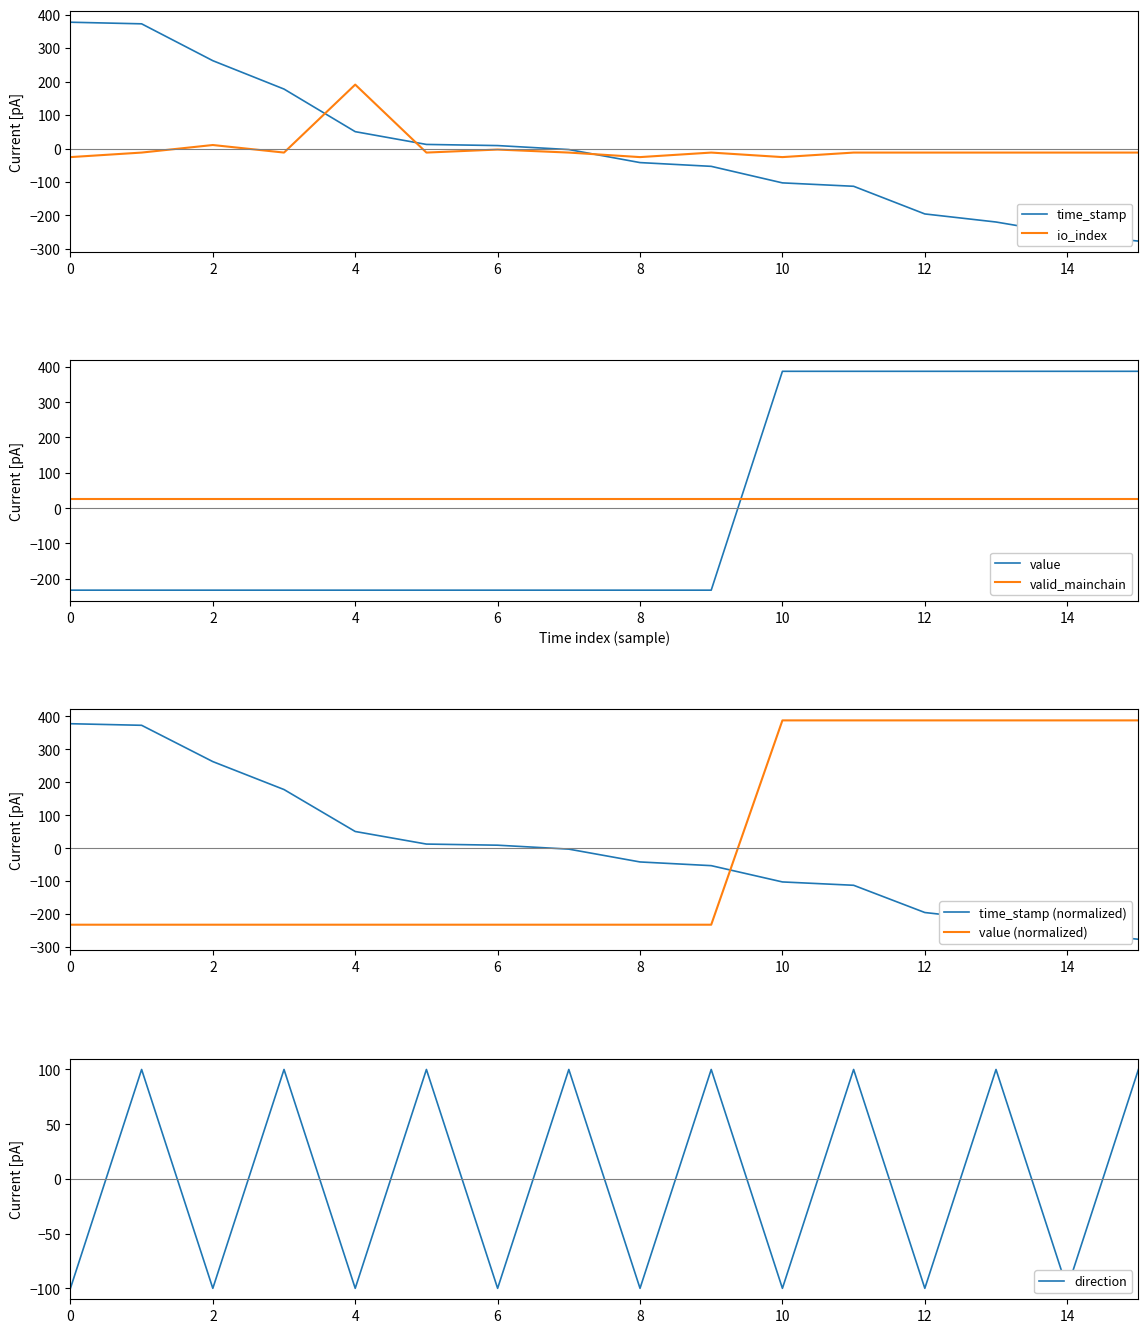

At which category does io_index reach its first local peak?

2